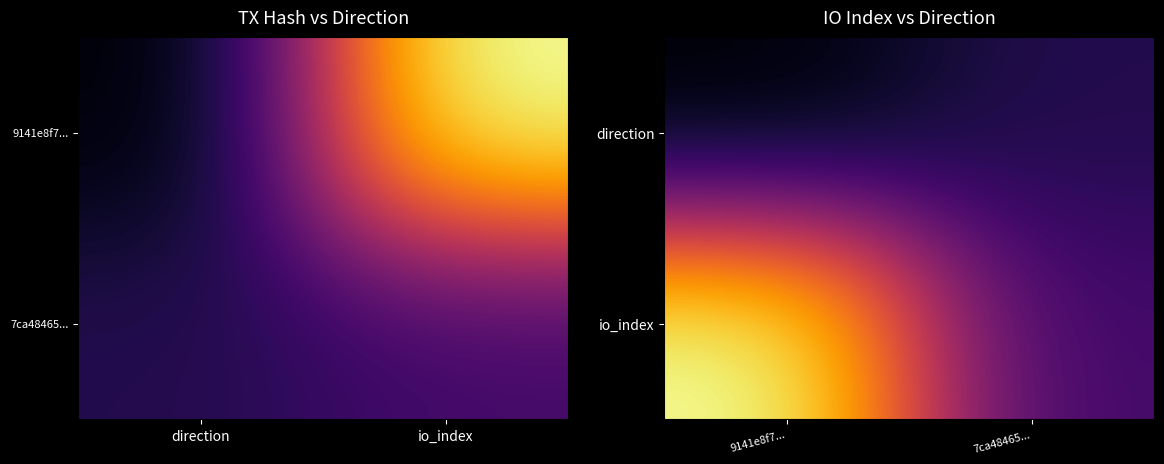

Is it true that io_index equals 22 at 9141e8f7...?

False